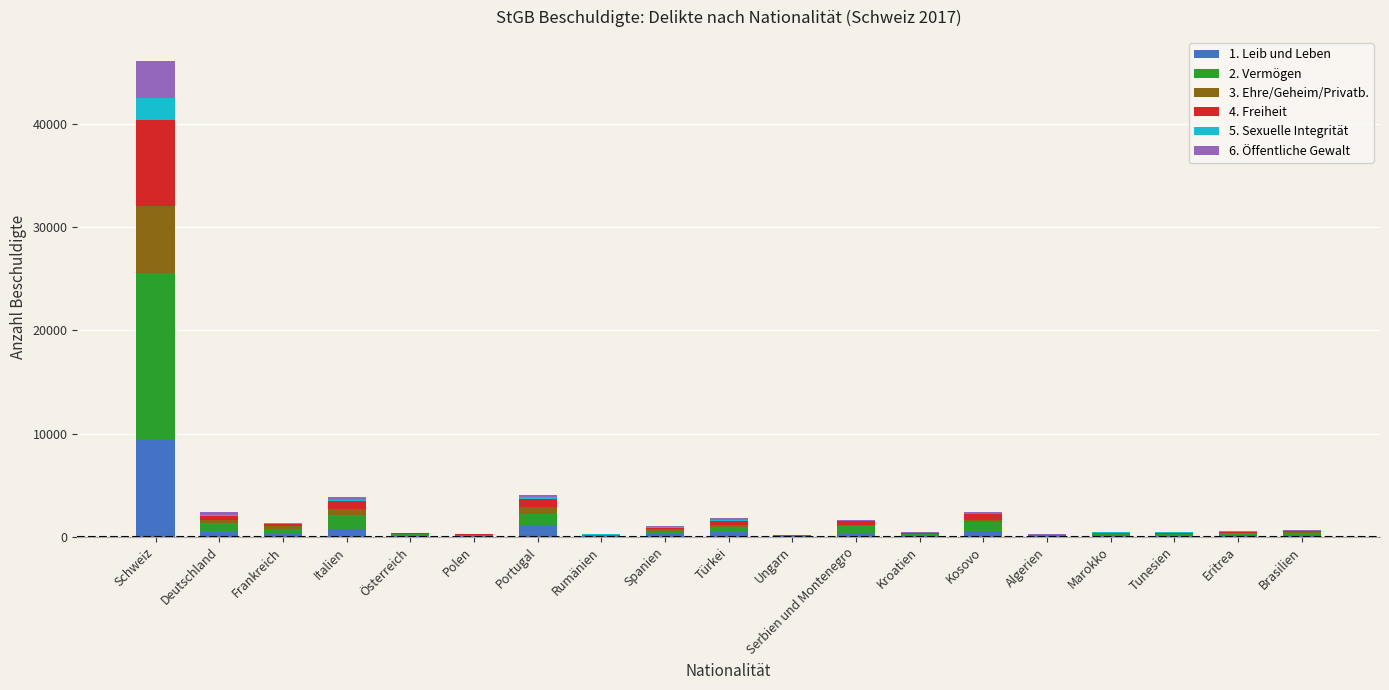

At which category is the sum across all series the highest?

Schweiz